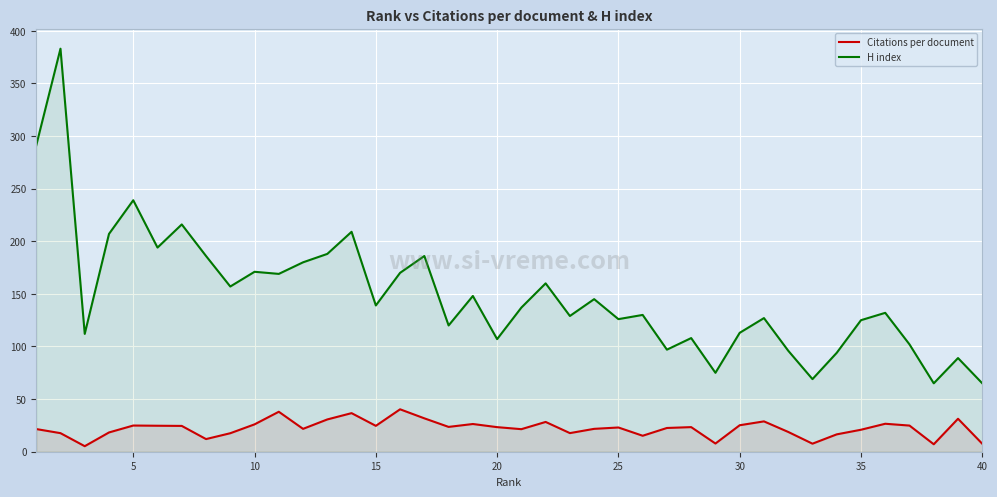

Which series has the largest total across all categories?

H index